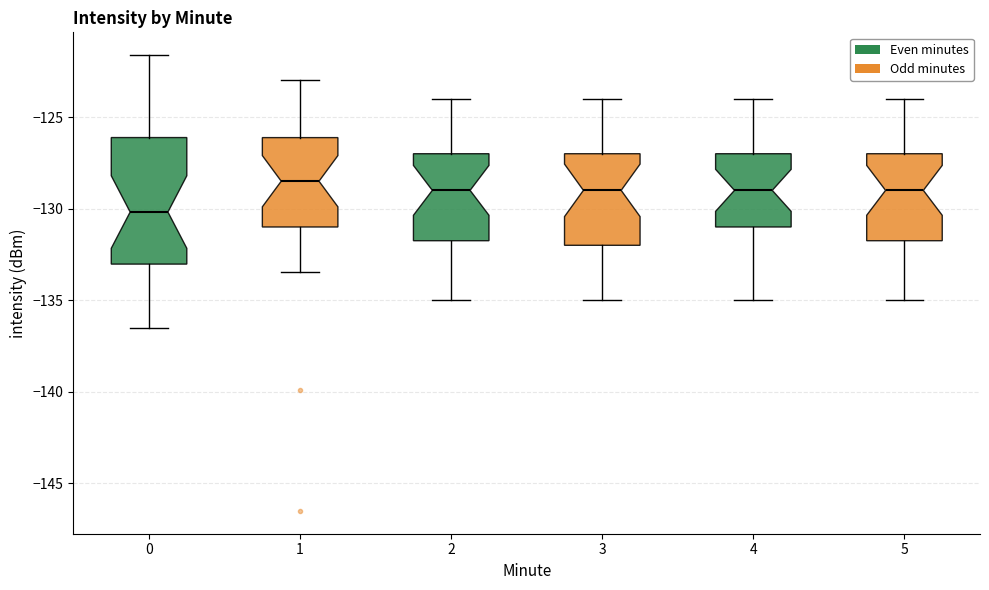

Comparing the boxes themselves (not the whiskers), which one is the tallest?

0